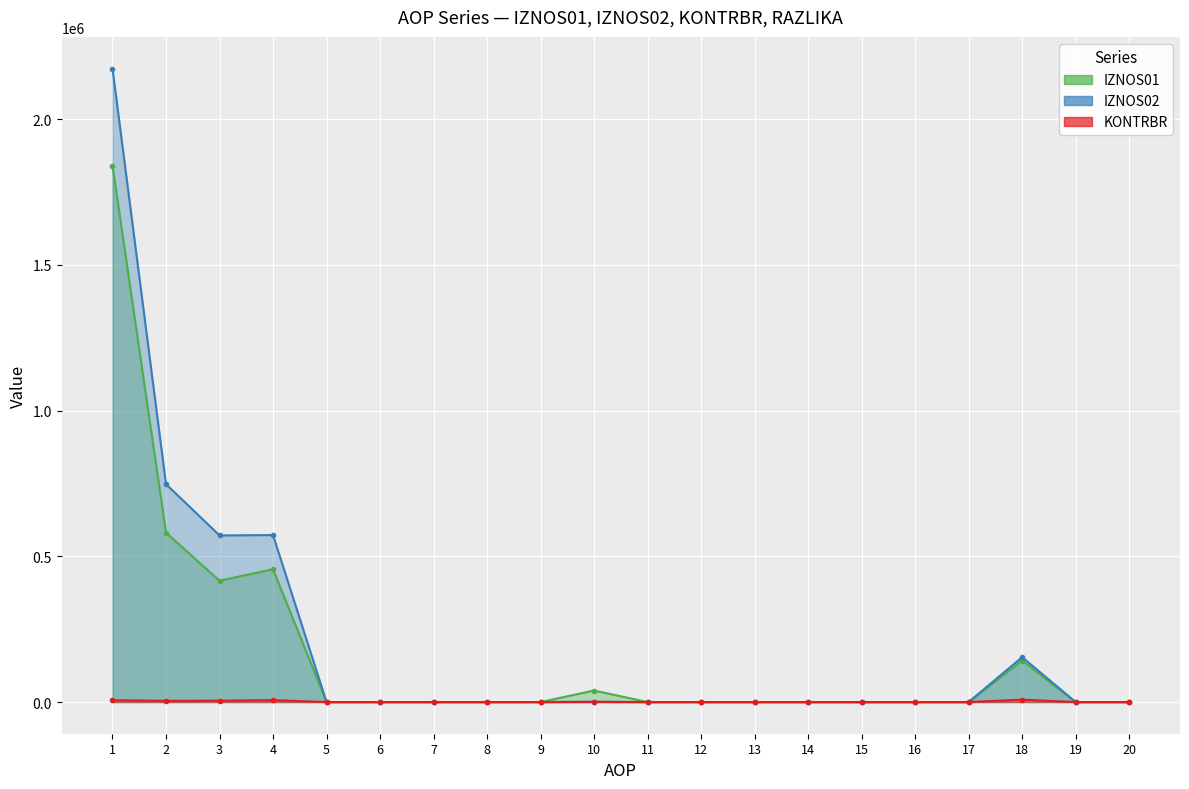

At which category does the chart reach its peak across all series?

1